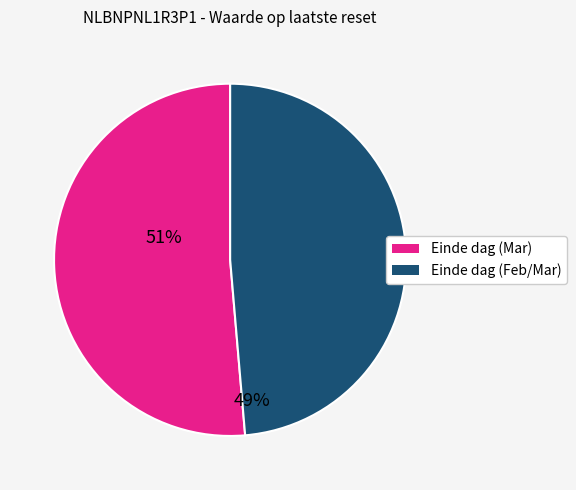

Which slice is the largest?

Einde dag (Mar)